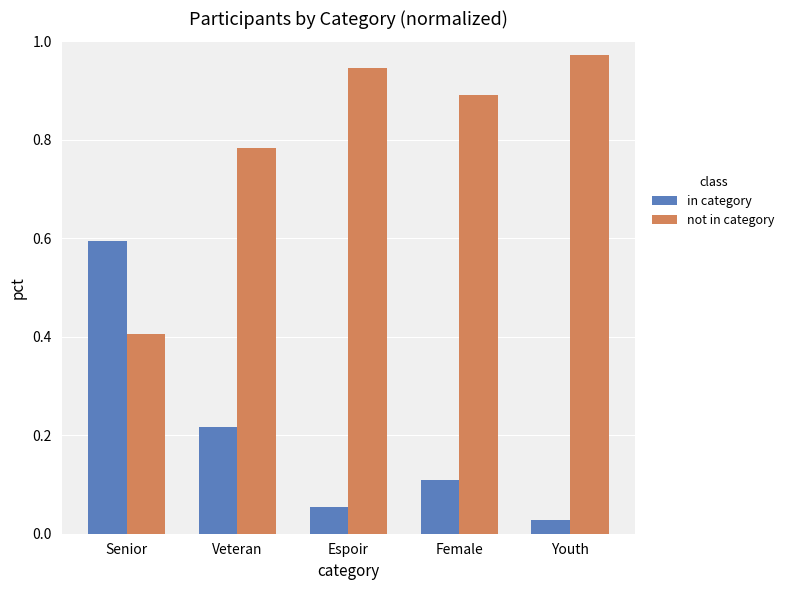

The in category series shows 0.1 at Female. True or false?

True